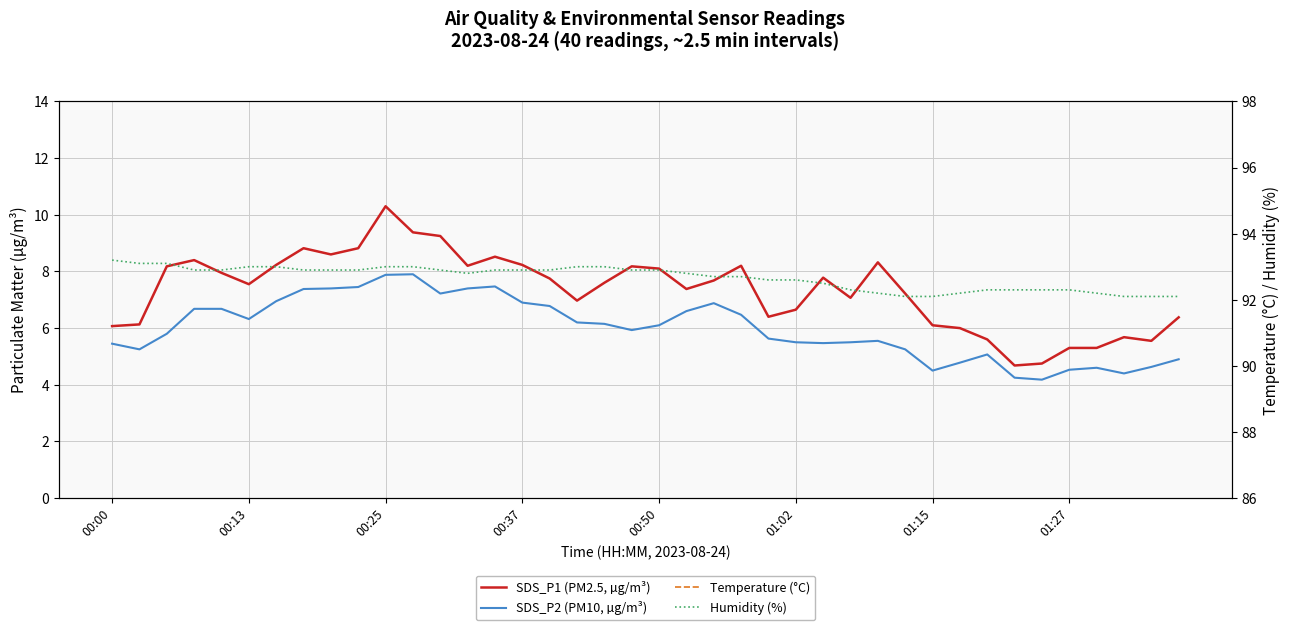

How many values in the SDS_P2 (PM10, µg/m³) series are below 6?

20